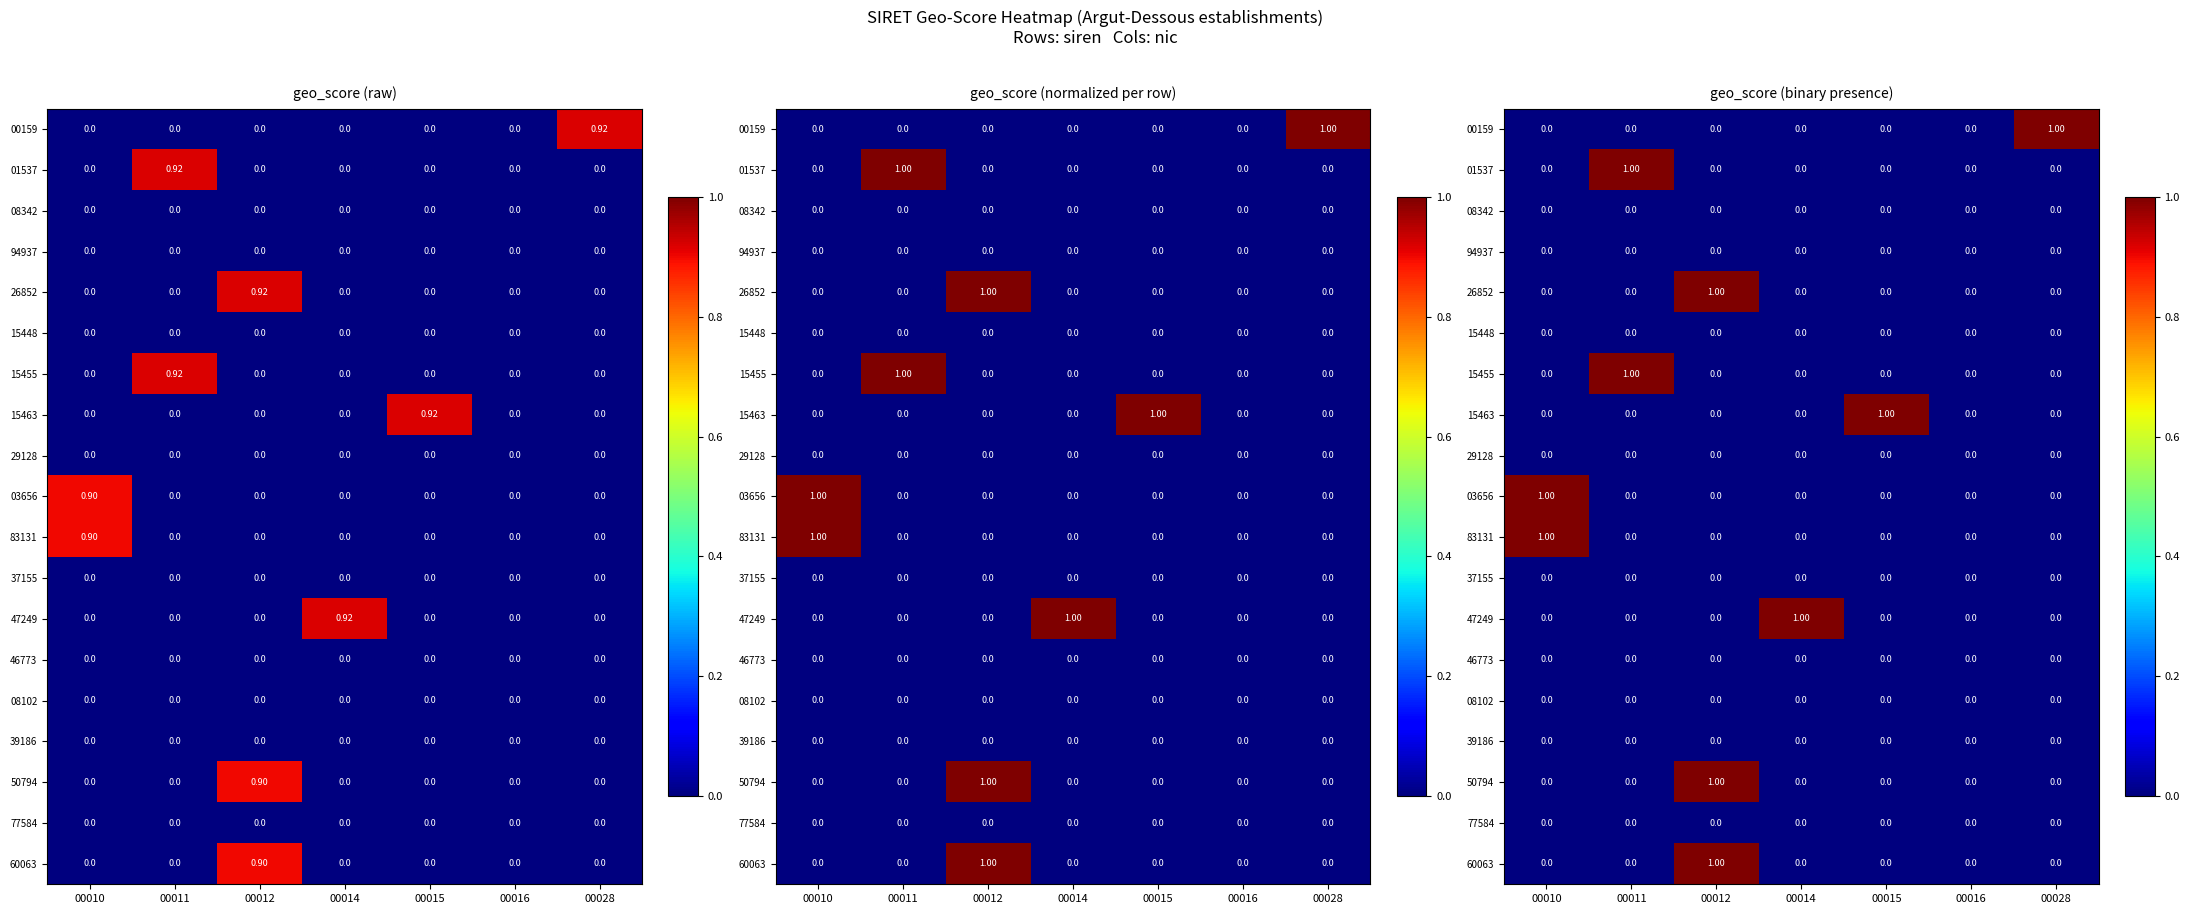

How many data points in 15455 are above 0?

1